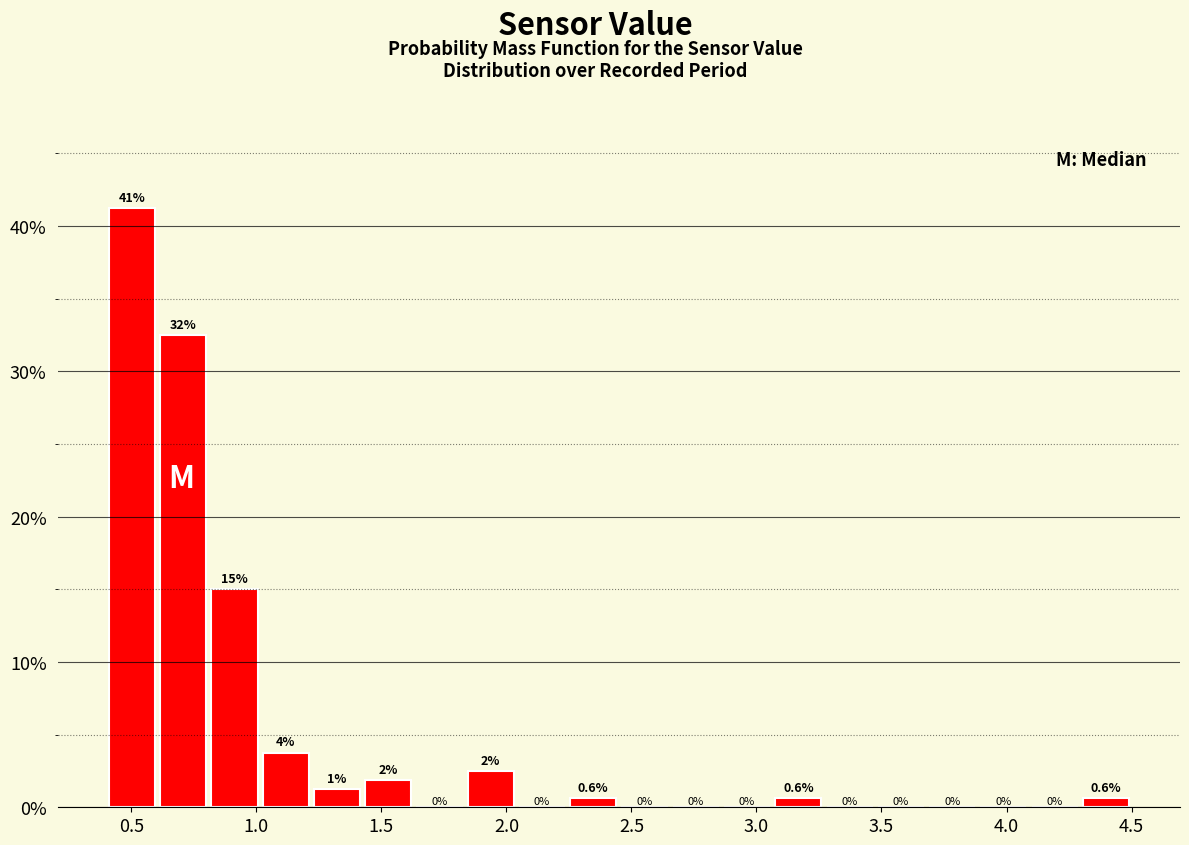

Over which range of the x-axis is the bar tallest?

0.400 to 0.605